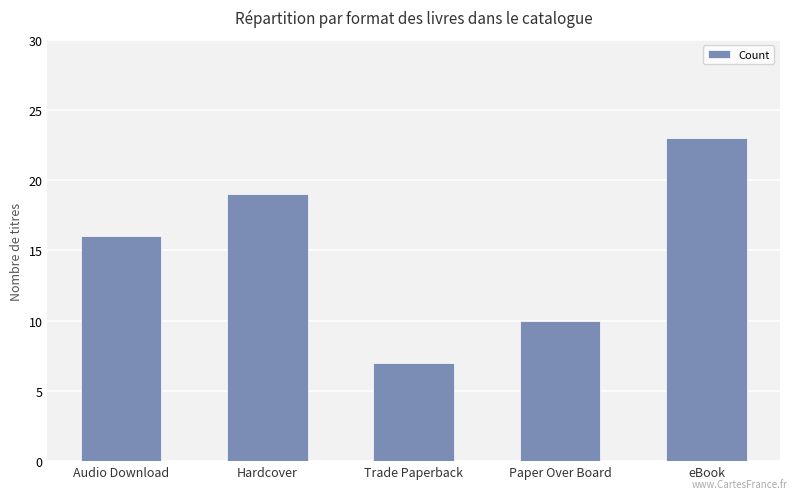

What is the maximum value shown in the chart?

23